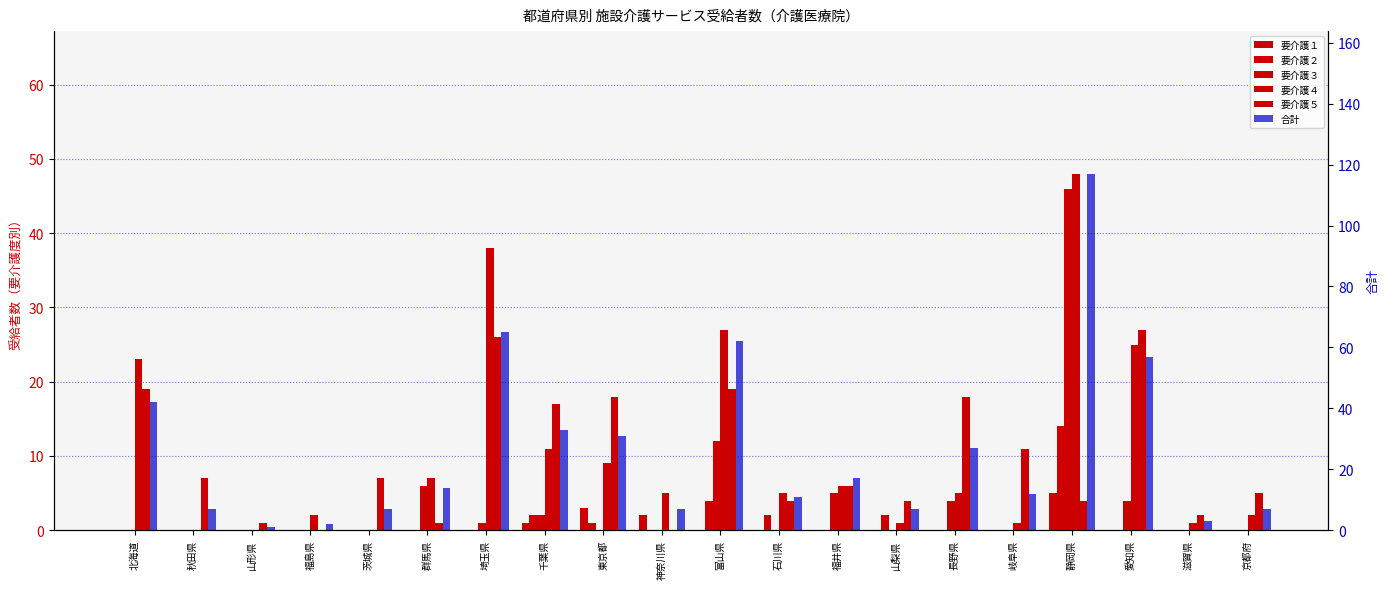

True or false: 要介護２ has a value of 5 at 滋賀県.

False